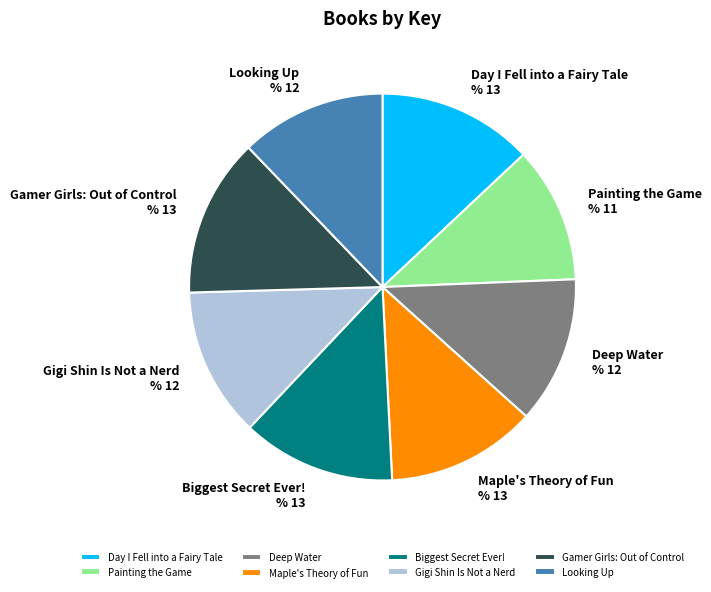

Do Biggest Secret Ever! and Maple's Theory of Fun together represent more than half of the pie?

No